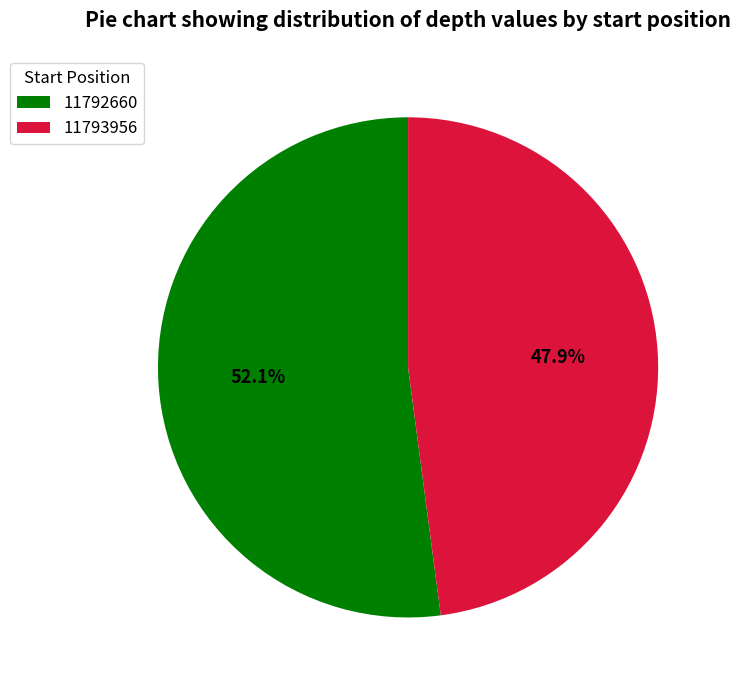

Rank the categories by value from highest to lowest.

11792660, 11793956